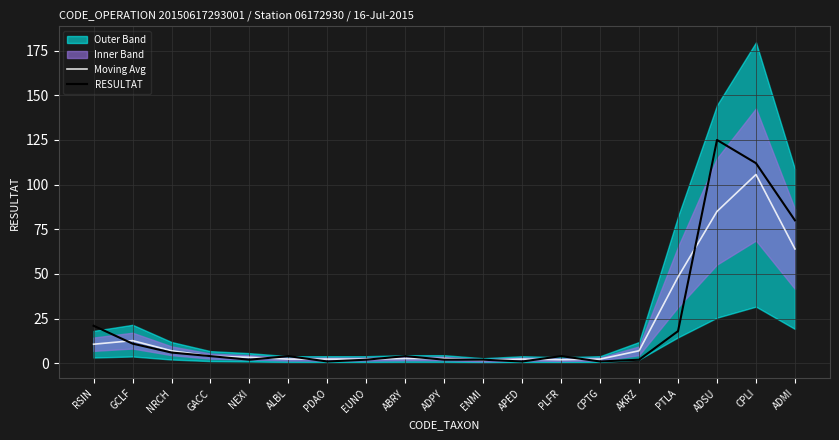

What is the difference between the maximum and minimum values in the RESULTAT series?

124.0